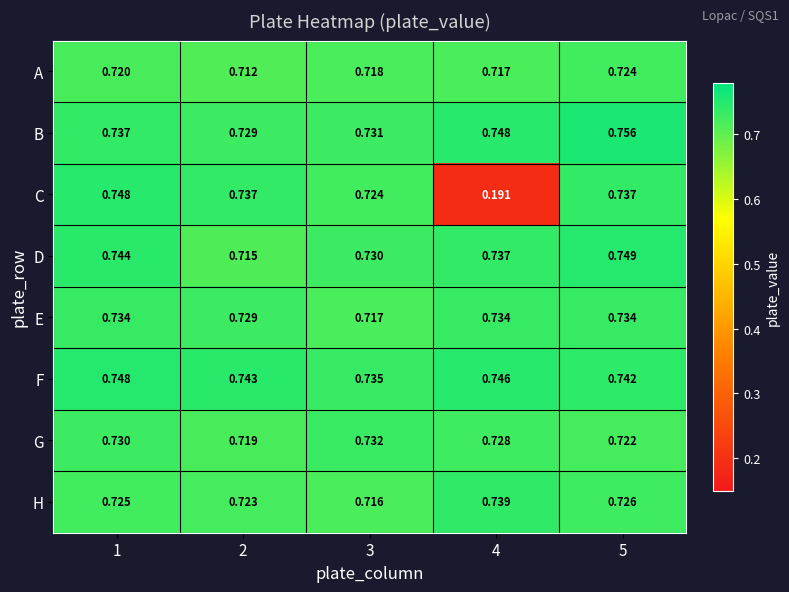

At how many categories does at least one series exceed 0?

5